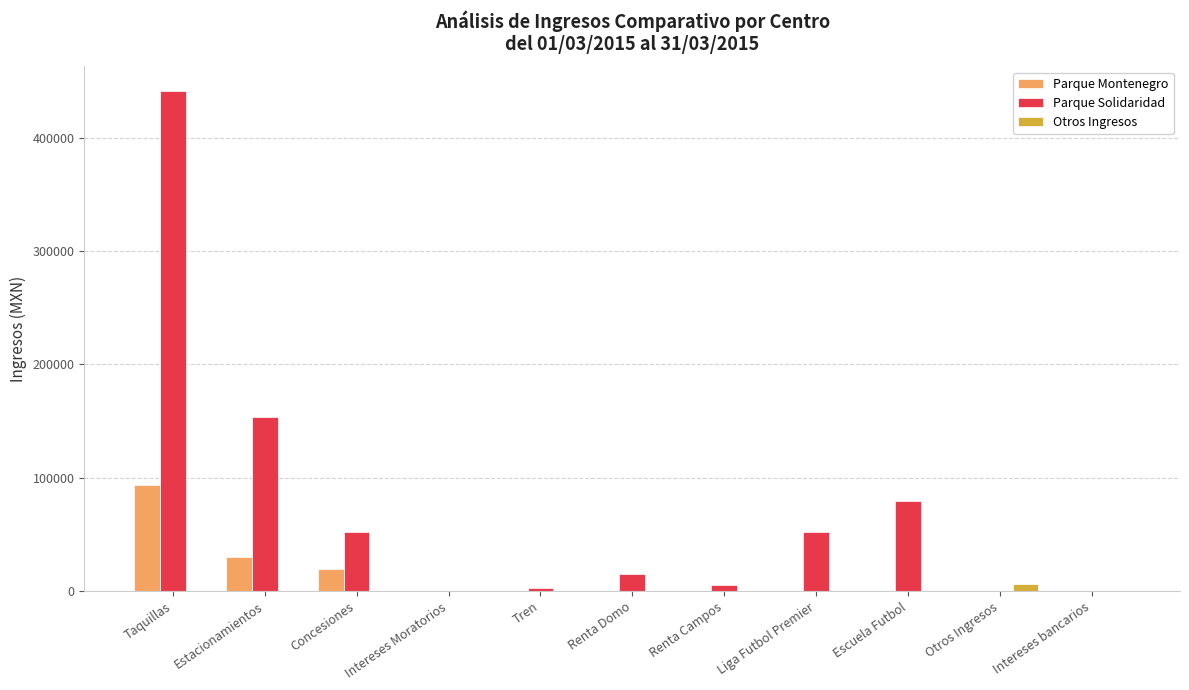

What is the sum of all Parque Montenegro values?

143535.9